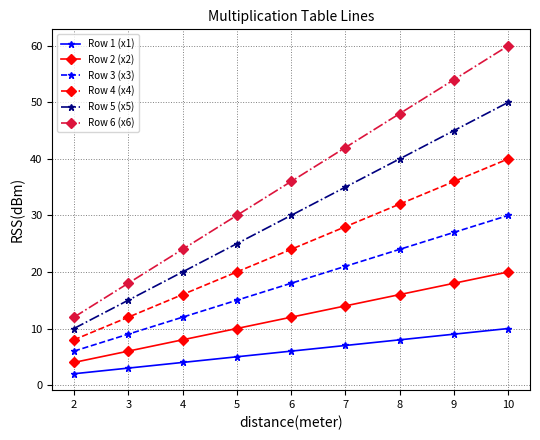

Which label corresponds to the largest value in the chart?

10